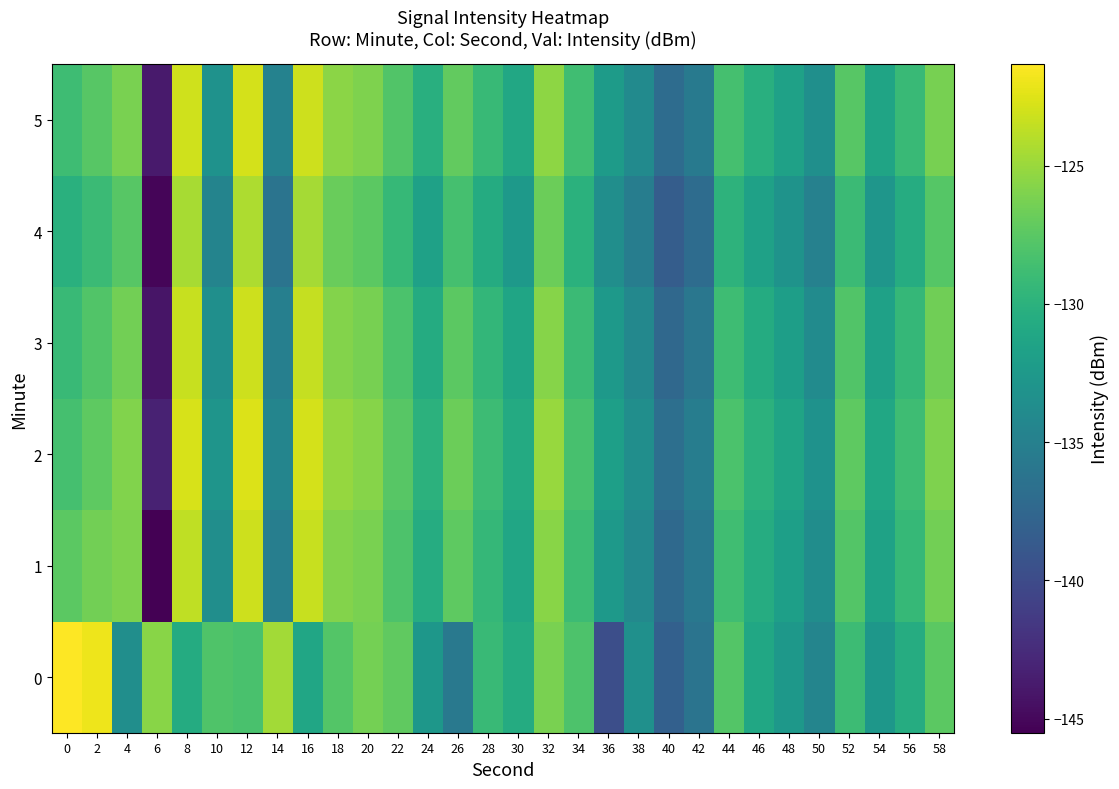

Which has a higher value, 32 or 48?

32